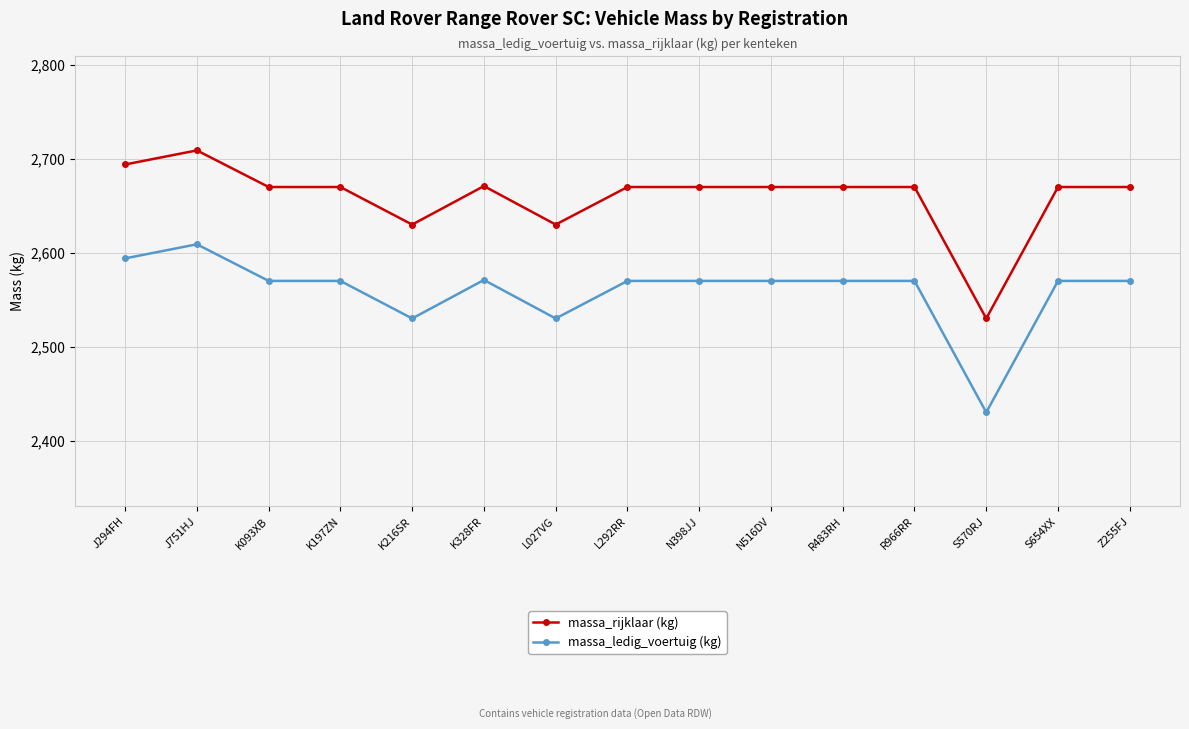

True or false: massa_rijklaar (kg) and massa_ledig_voertuig (kg) cross at least once.

False